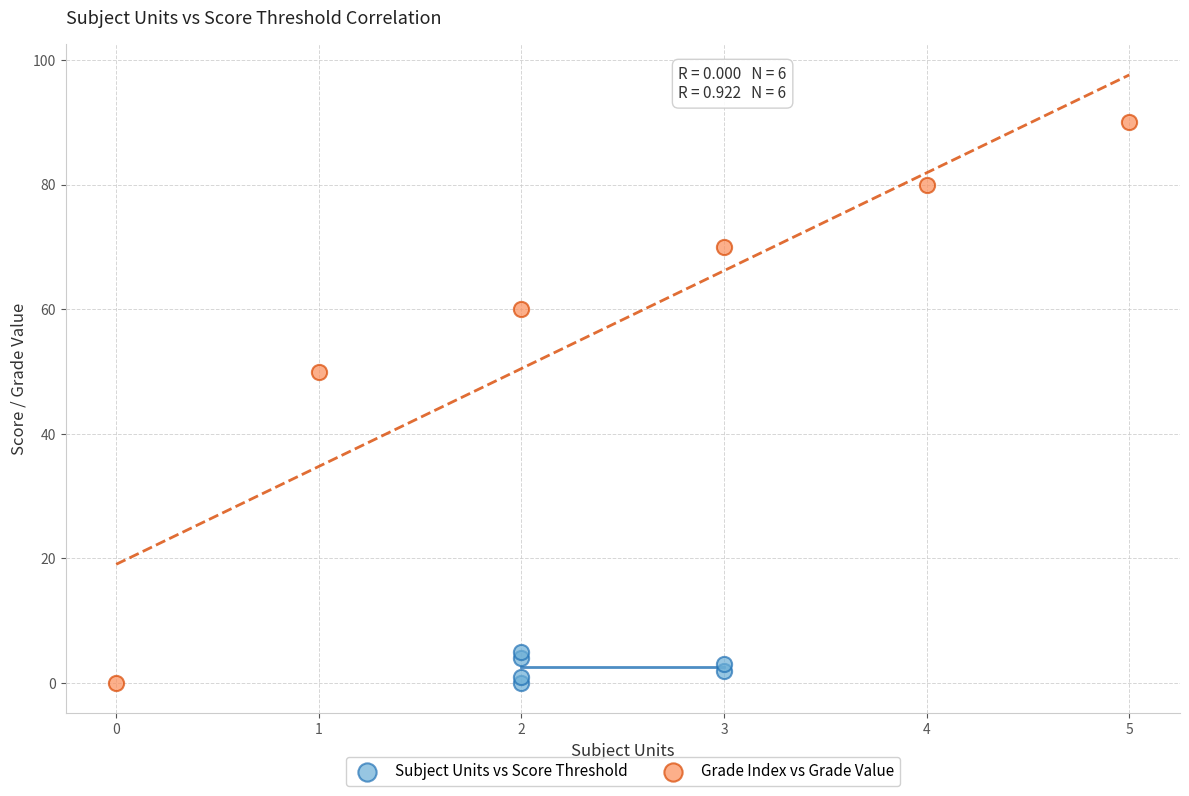

Which series has the widest spread of Y values?

Grade Index vs Grade Value